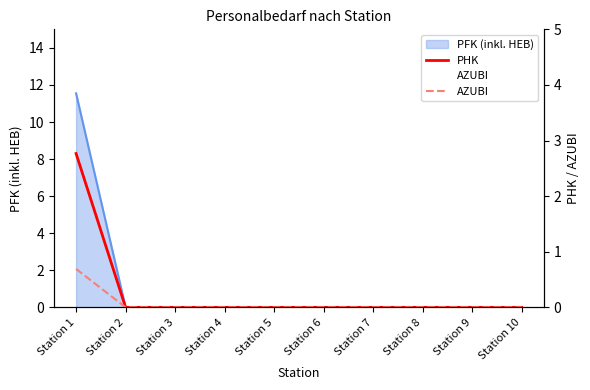

True or false: AZUBI has a value of 0.0 at Station 9.

True